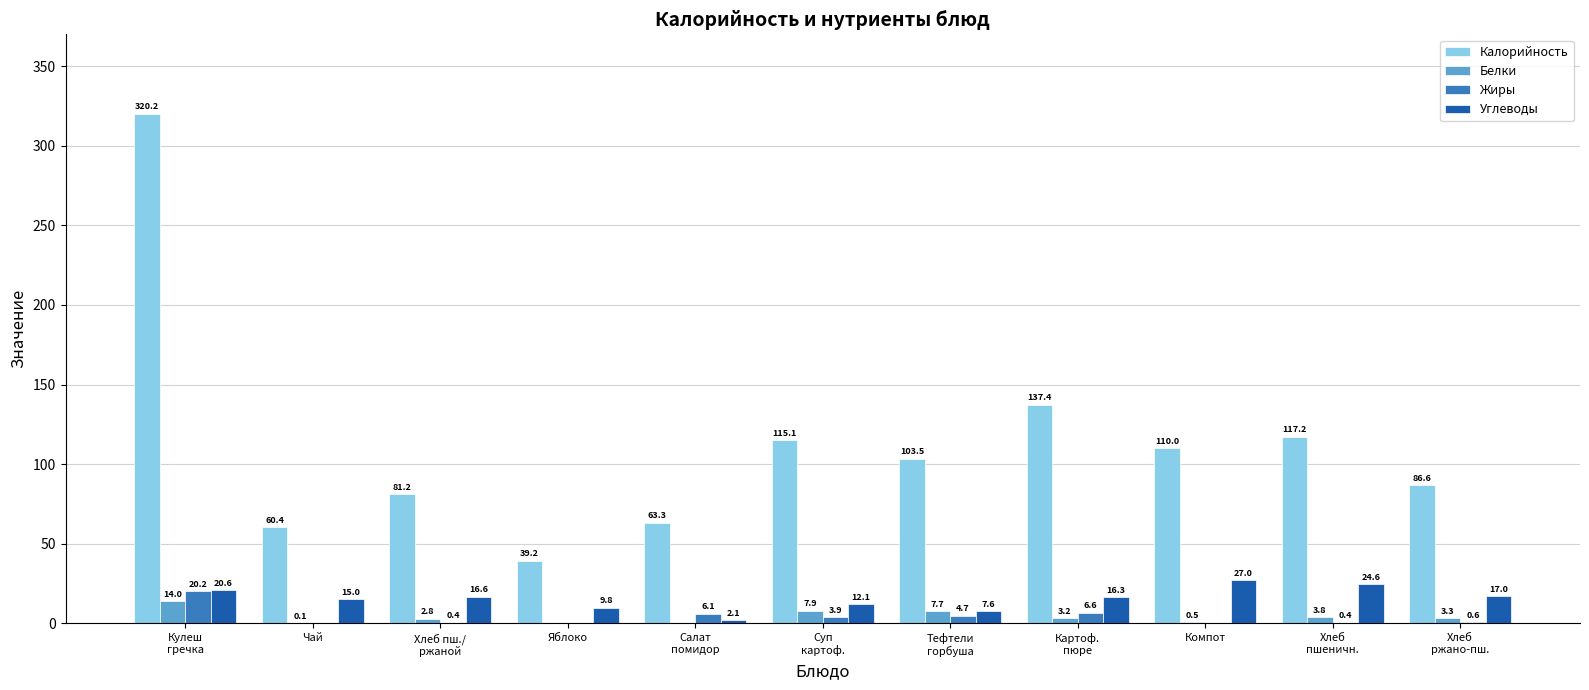

What is the sum of the Жиры values at Картоф.
пюре and Яблоко?

6.6